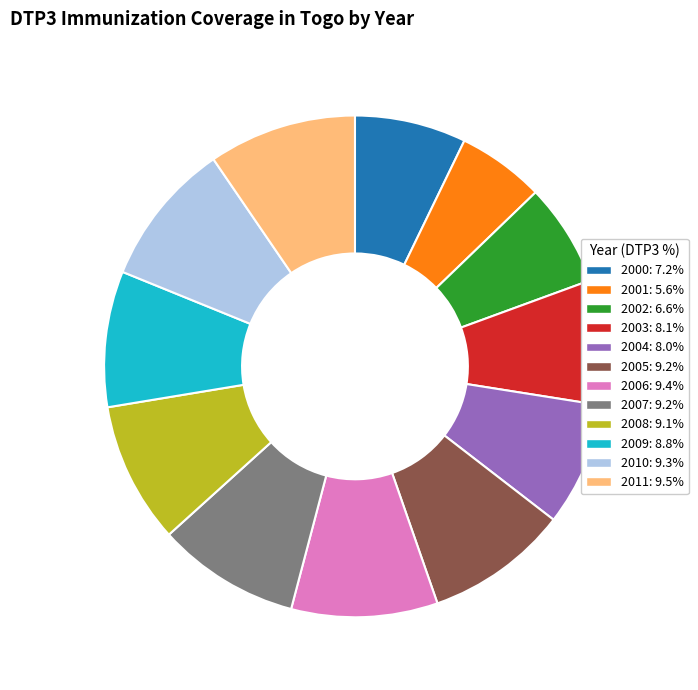

Between 2004 and 2010, which is larger?

2010